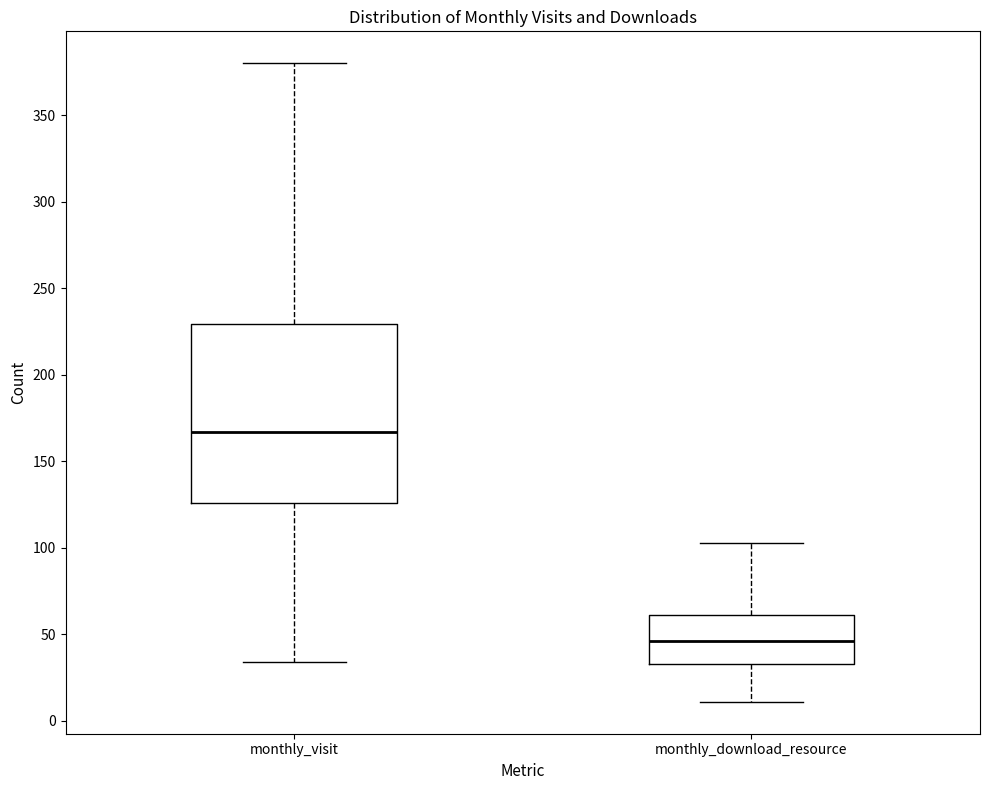

Where is the upper edge of the box for monthly_download_resource on the y-axis? The values are not printed on the chart, so give them approximately, as read against the axis.

60